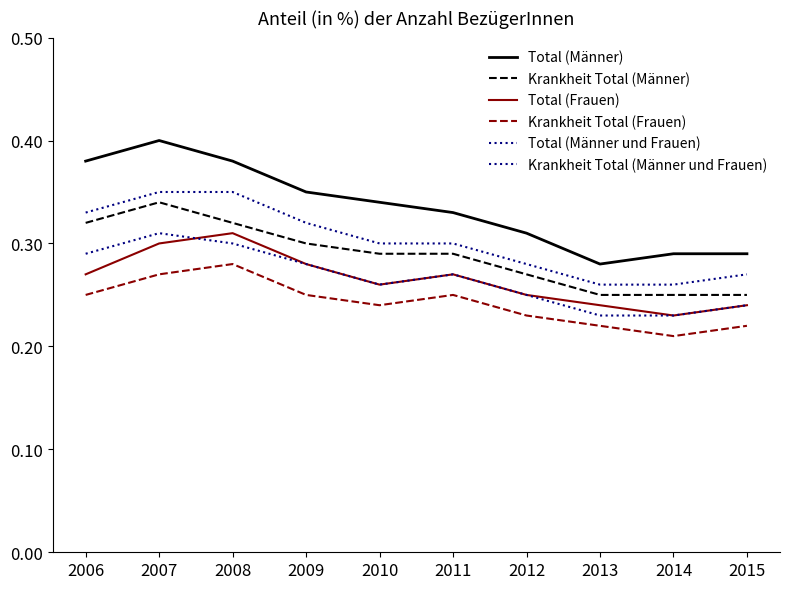

How many lines are shown in the chart?

6